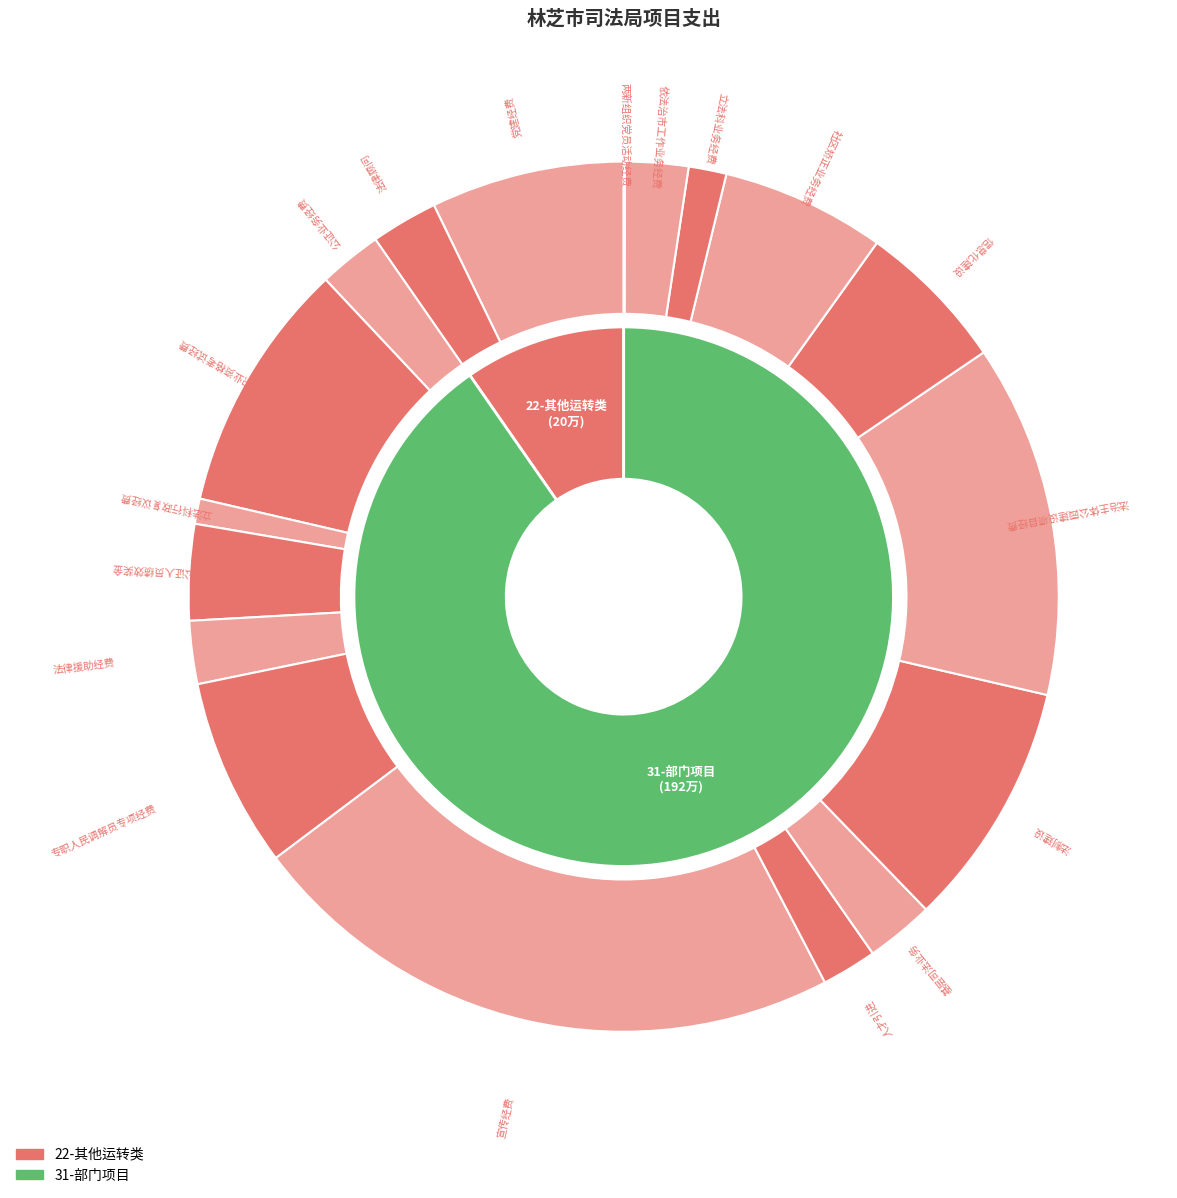

To the nearest percent, what is the combined percentage of 法治主体公园建设项目经费 and 国家统一法律职业资格考试经费?

22%